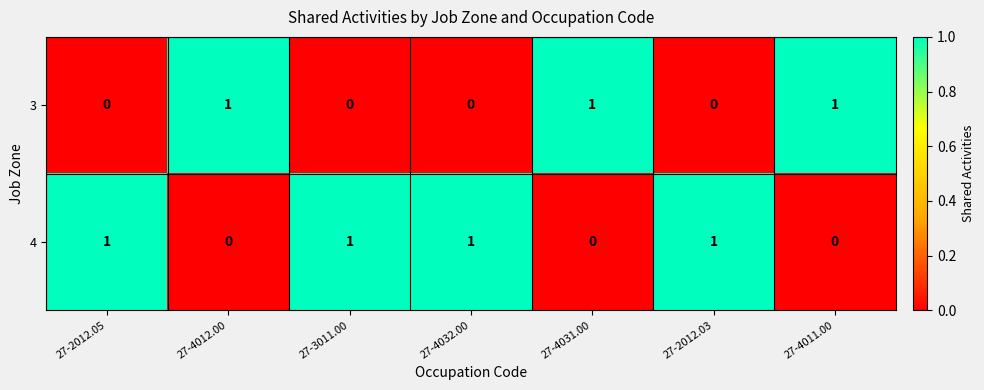

Count the 4 values in the range 0 to 1.

7